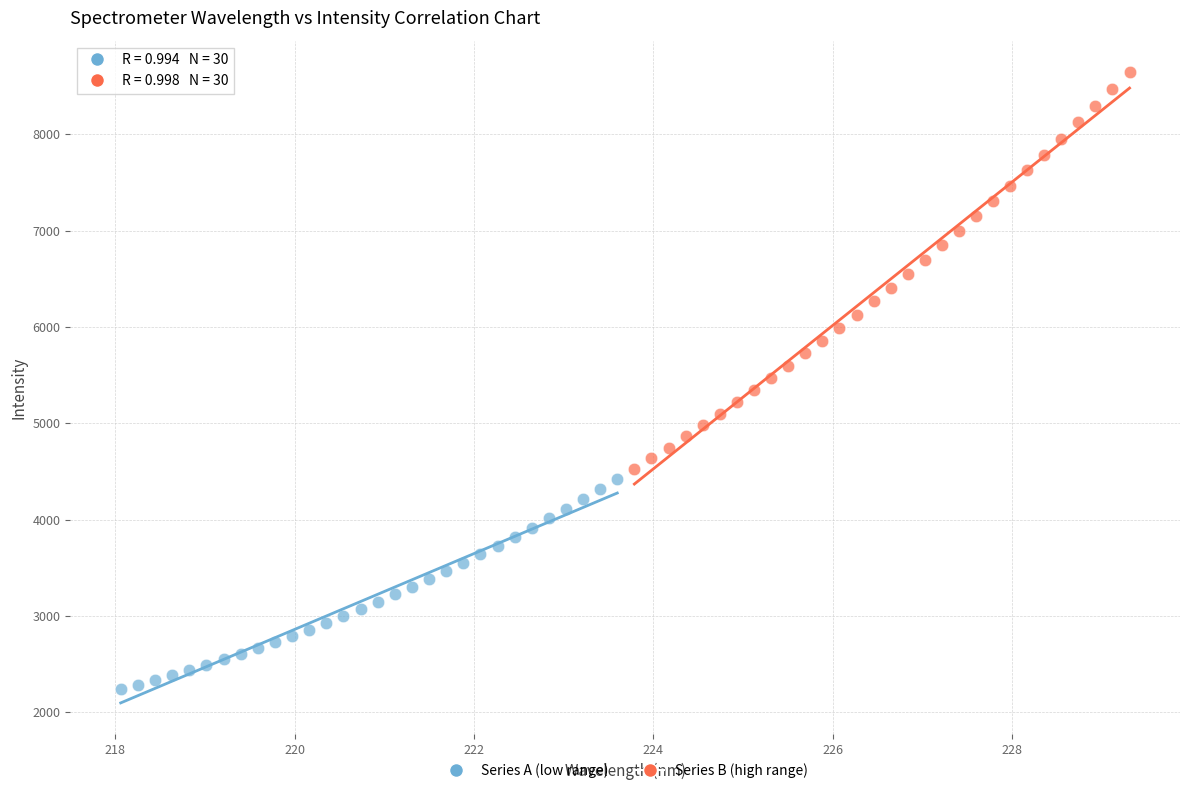

What are all the series names shown in the legend?

Series A (low range), Series B (high range)